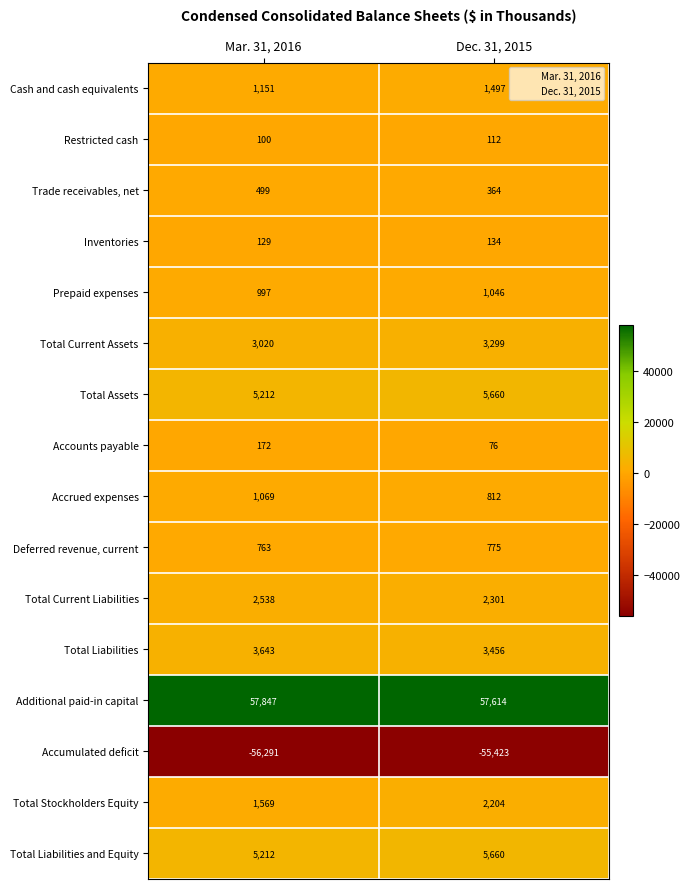

True or false: Deferred revenue, current has a value of 1201 at Mar. 31, 2016.

False